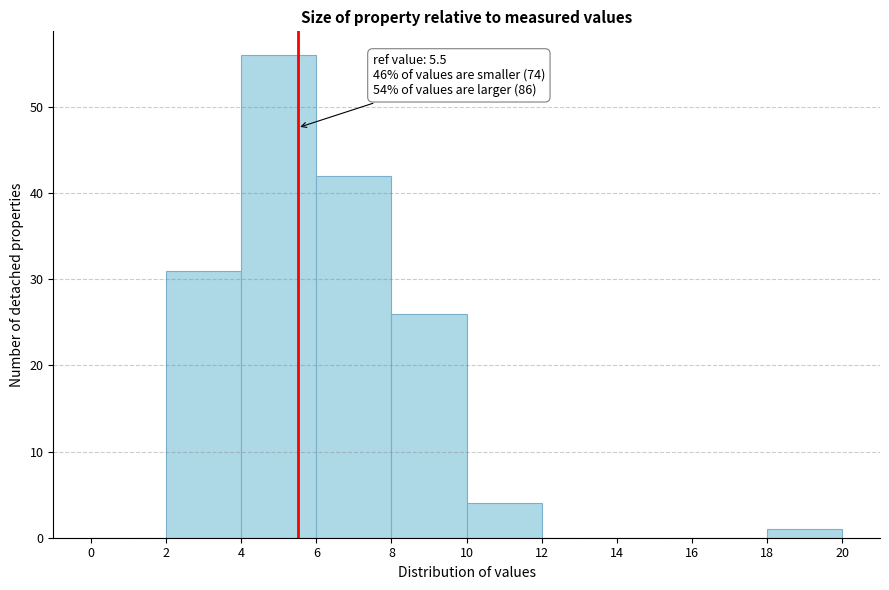

Over which range of the x-axis is the bar tallest?

4 to 6